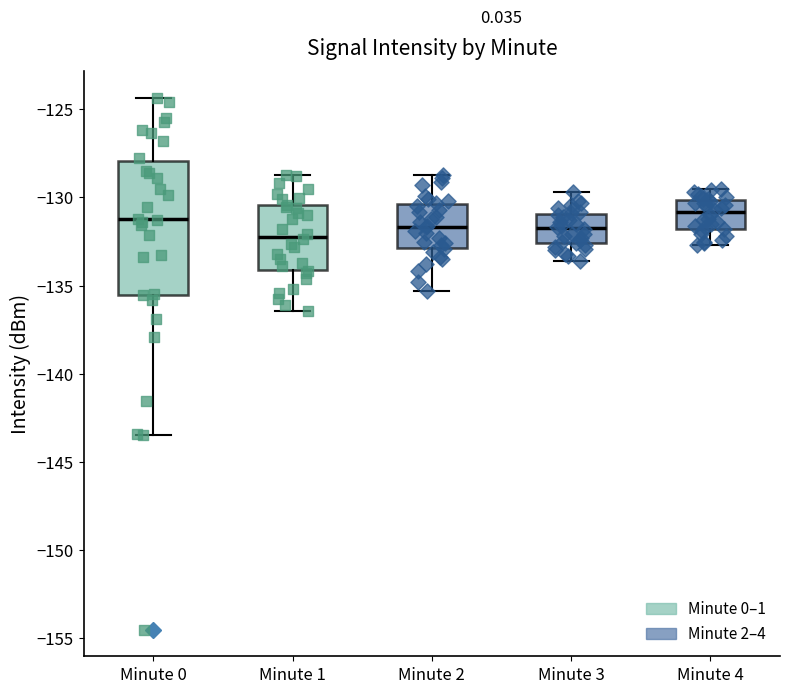

Where is the lower edge of the box for Minute 2 on the y-axis? The values are not printed on the chart, so give them approximately, as read against the axis.

-133.0